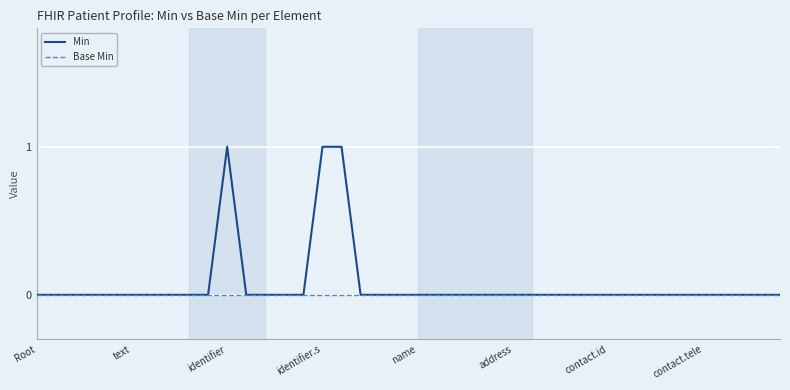

Rank the series by their maximum value, from lowest to highest.

Base Min, Min